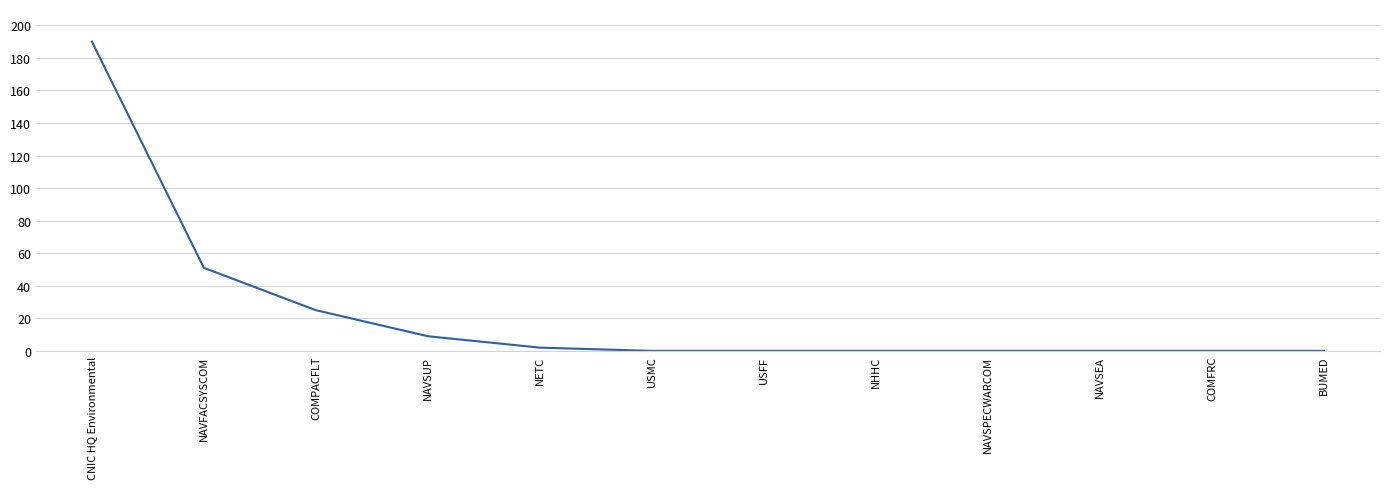

Is it true that the value at COMFRC is -122?

False